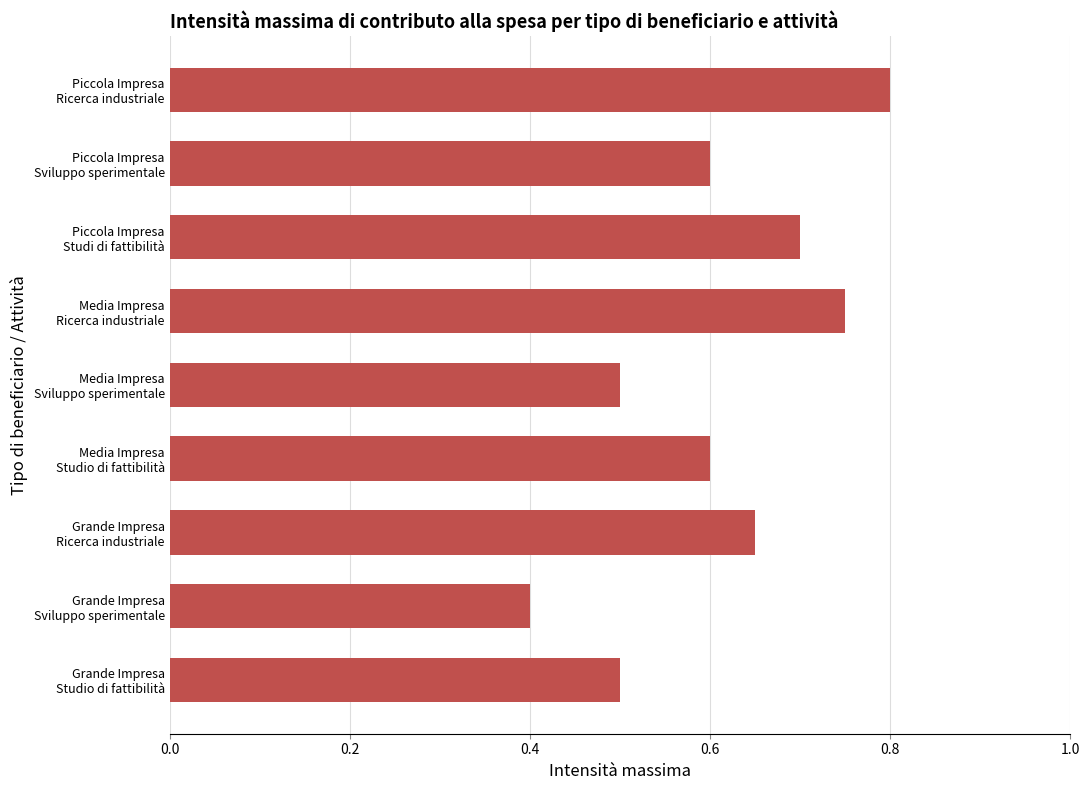

Which category has the highest value across all series?

Piccola Impresa
Ricerca industriale